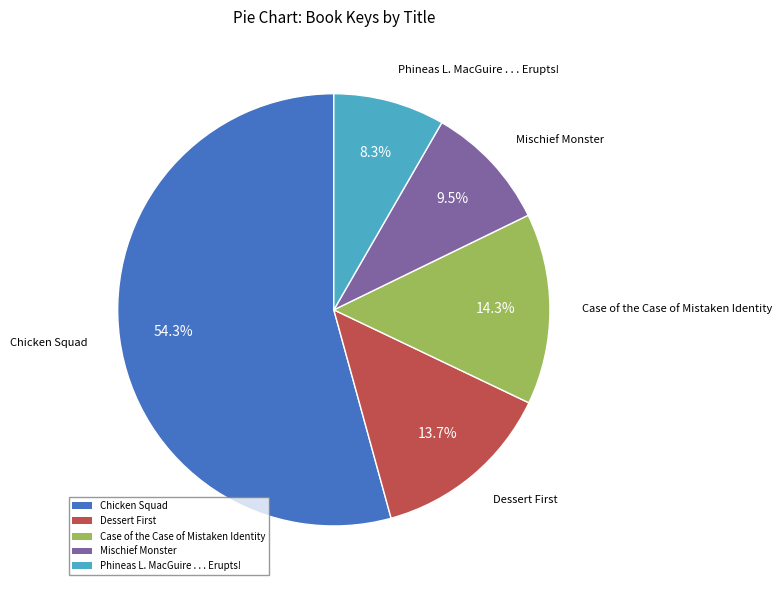

Count the number of slices in the pie.

5